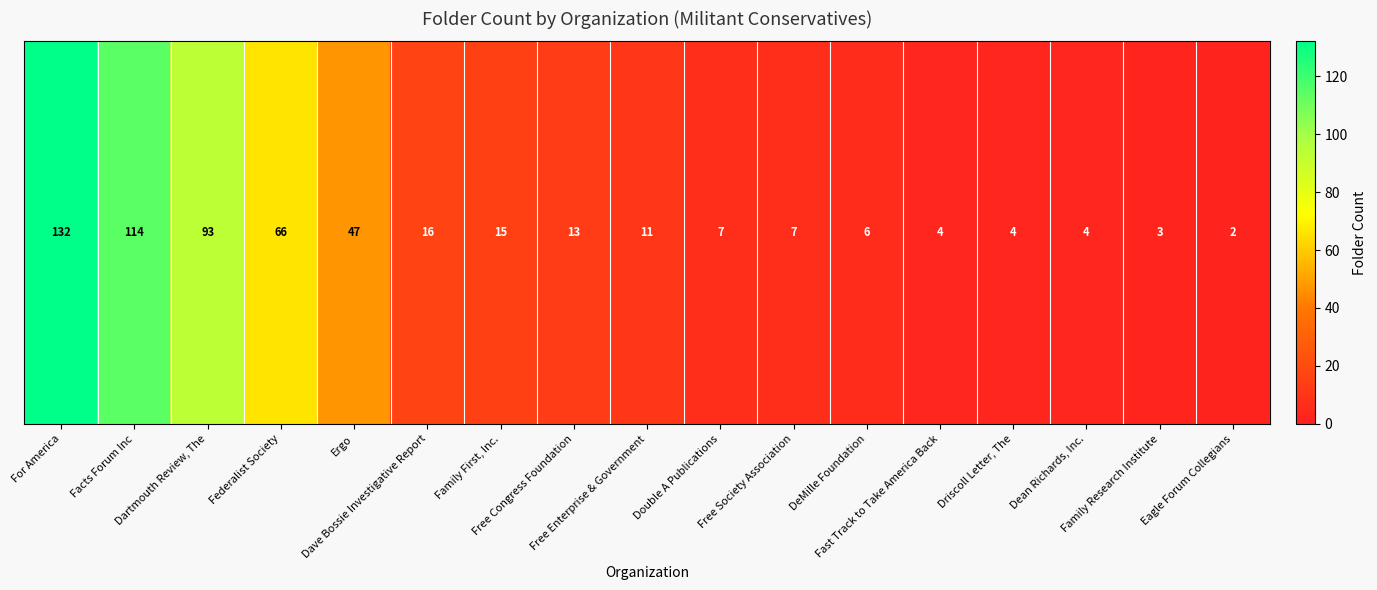

What is the difference between the second highest and second lowest values?

111